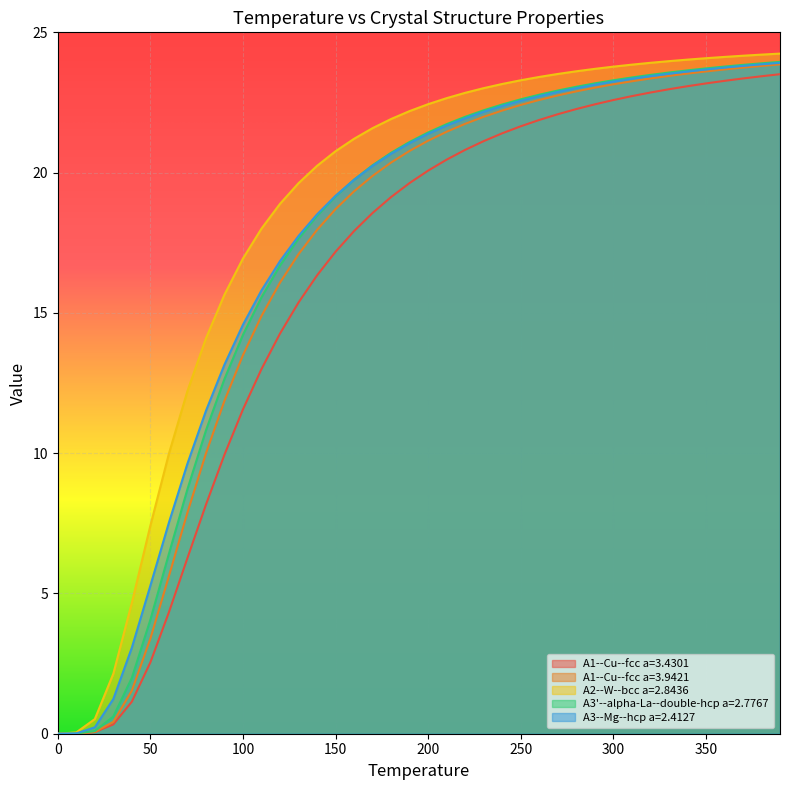

What is the highest value of the A1--Cu--fcc a=3.4301 series?

23.5